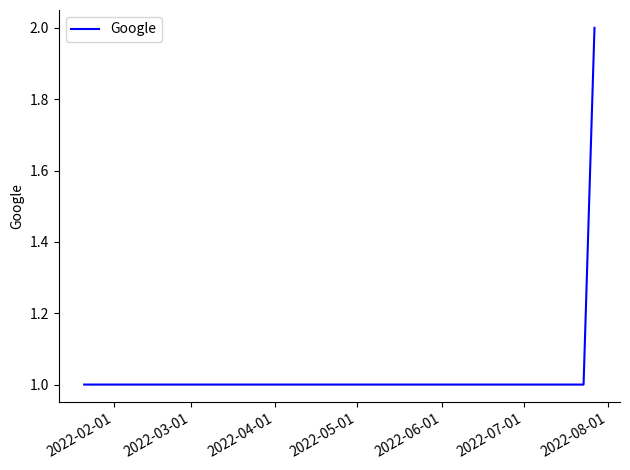

What is the greatest value displayed?

2